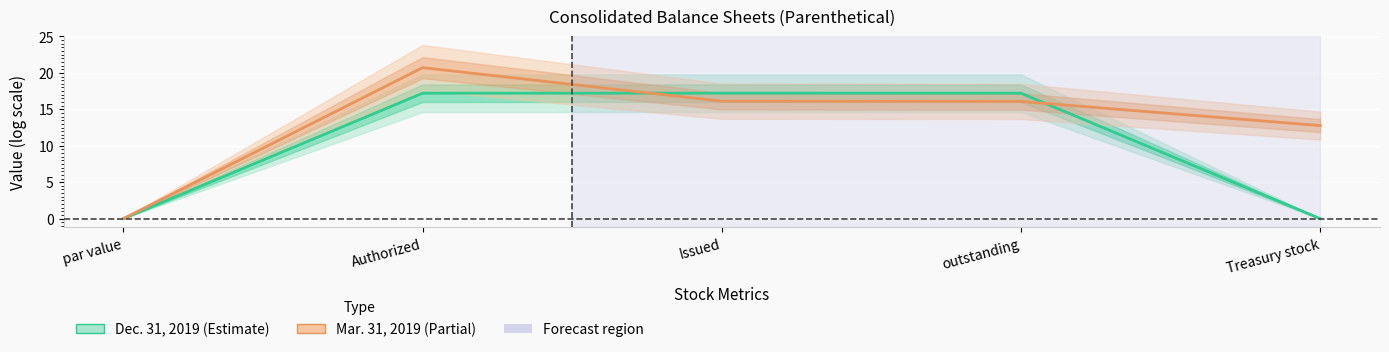

What are all the series names shown in the legend?

Dec. 31, 2019, Mar. 31, 2019